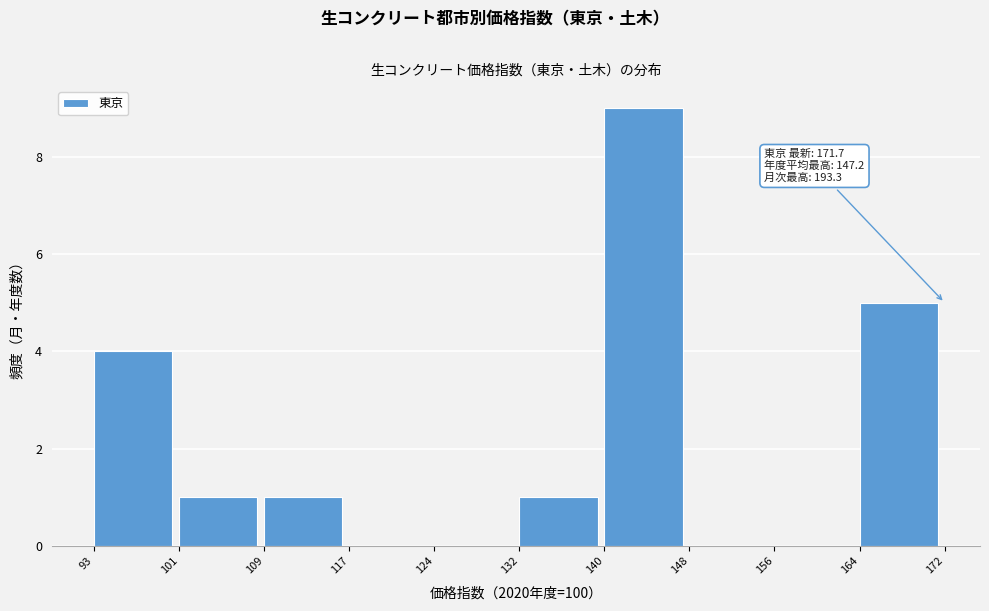

Over which range of the x-axis is the bar tallest?

140 to 148